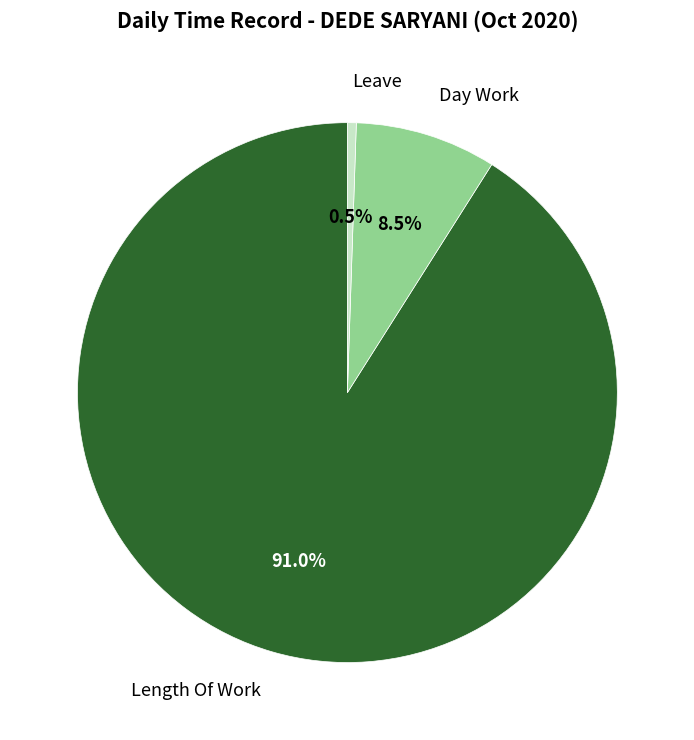

Is there a majority slice in this chart?

Yes